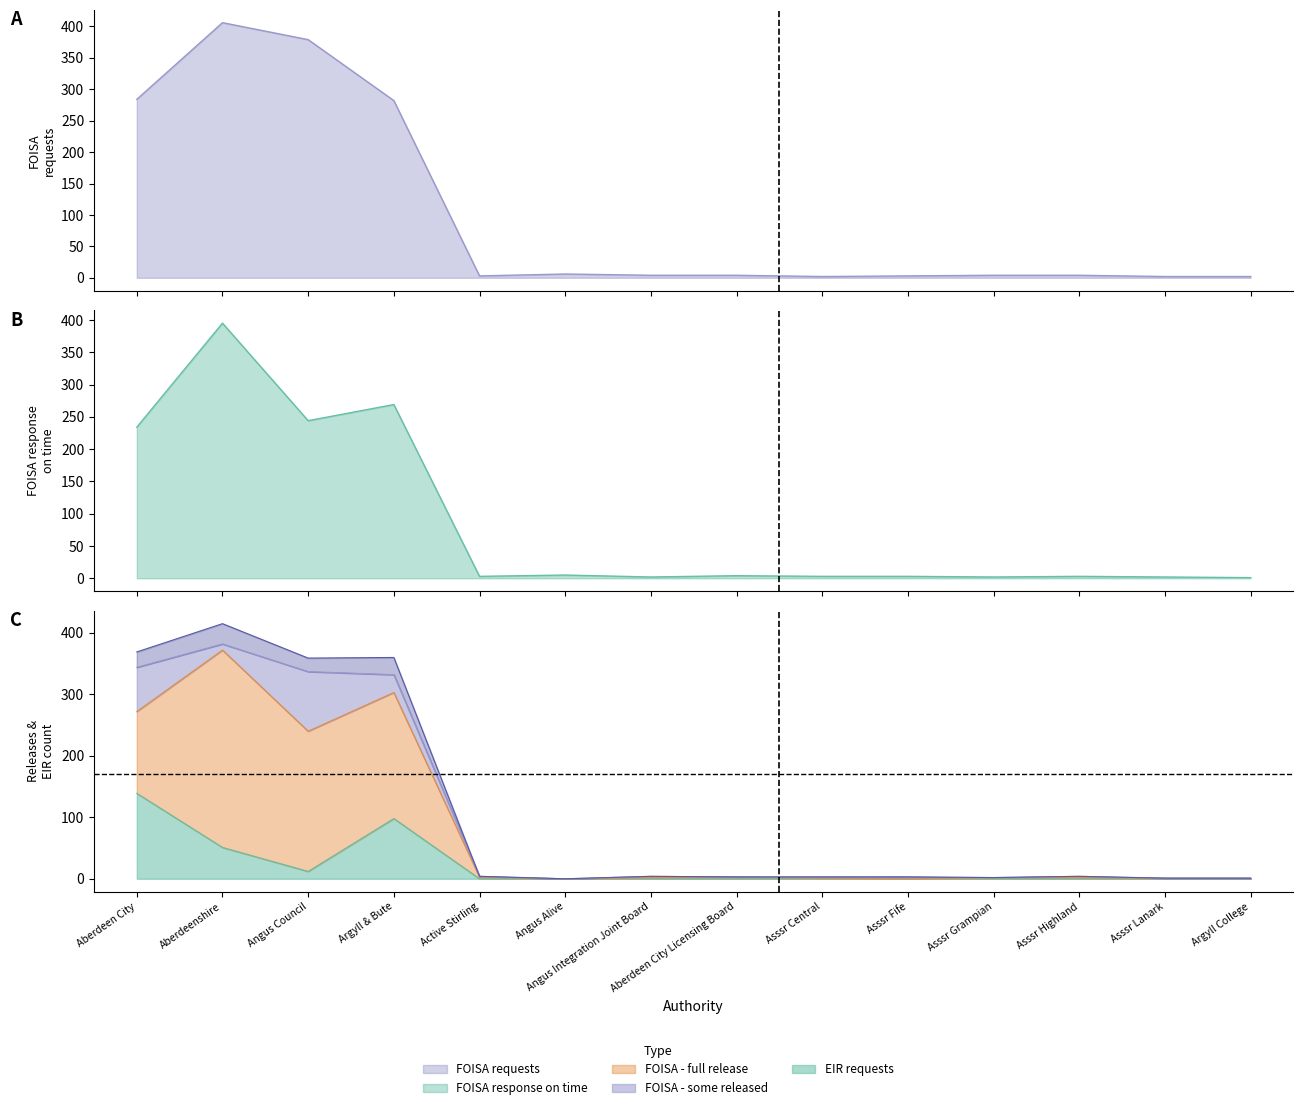

True or false: FOISA response on time and EIR requests intersect in this chart.

False